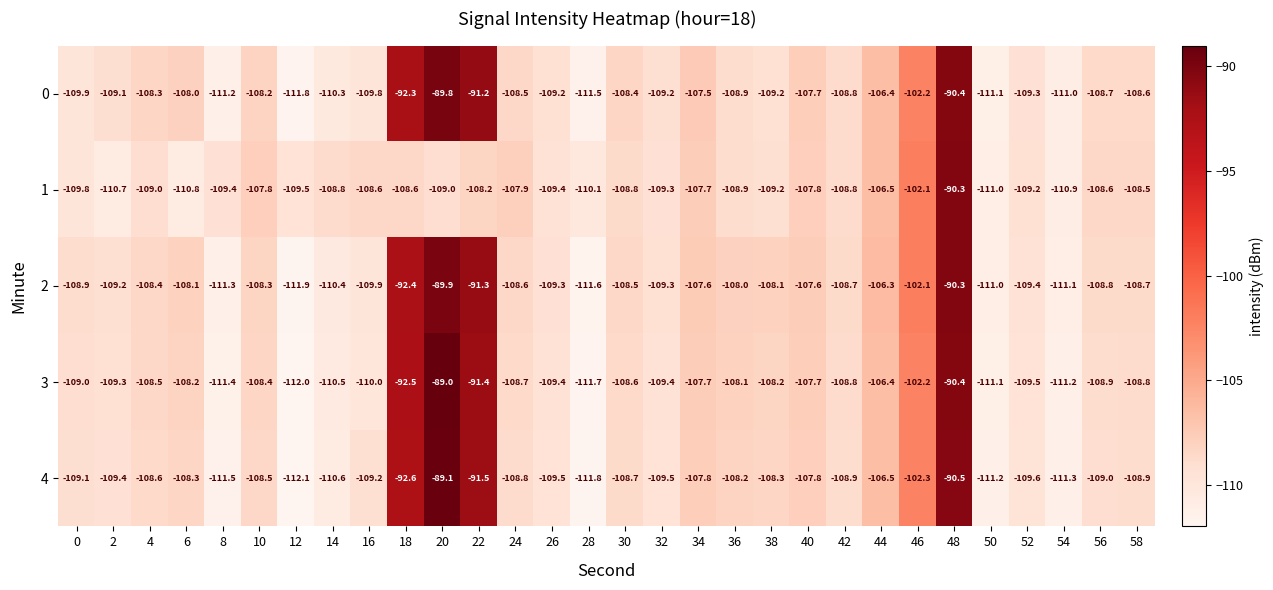

What is the difference between the highest and lowest values at 28?

1.7